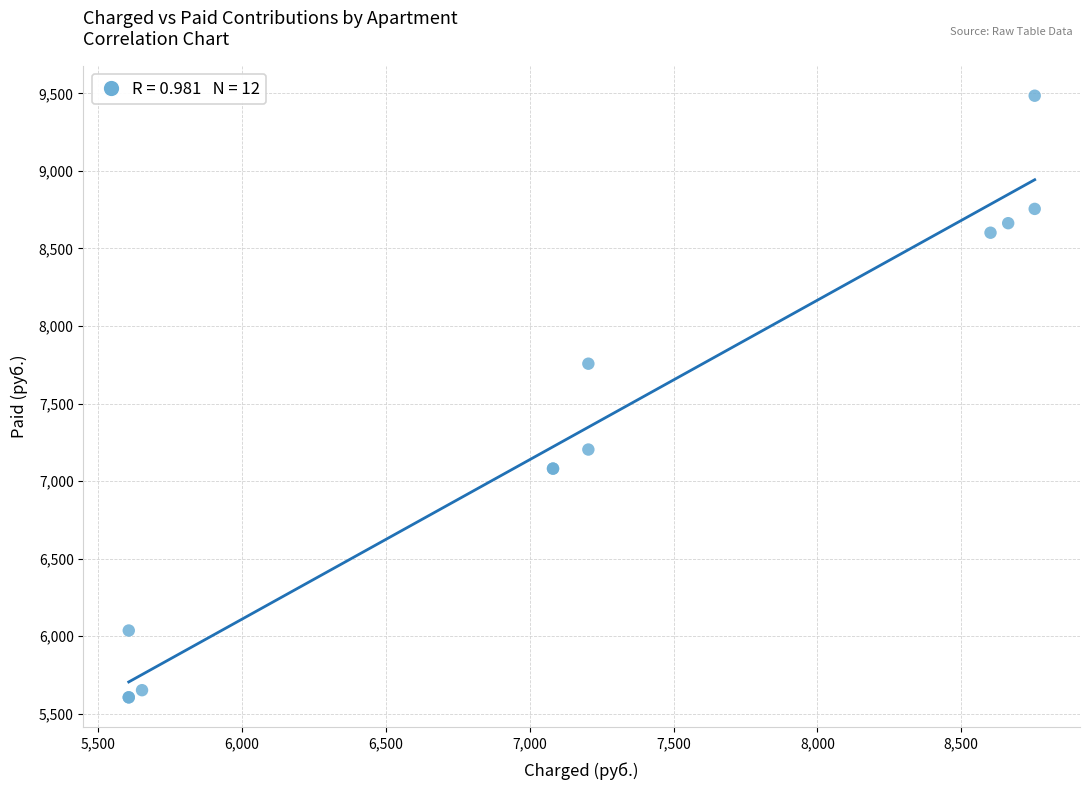

What Y value in the scatter plot is closest to 7545?

7757.3